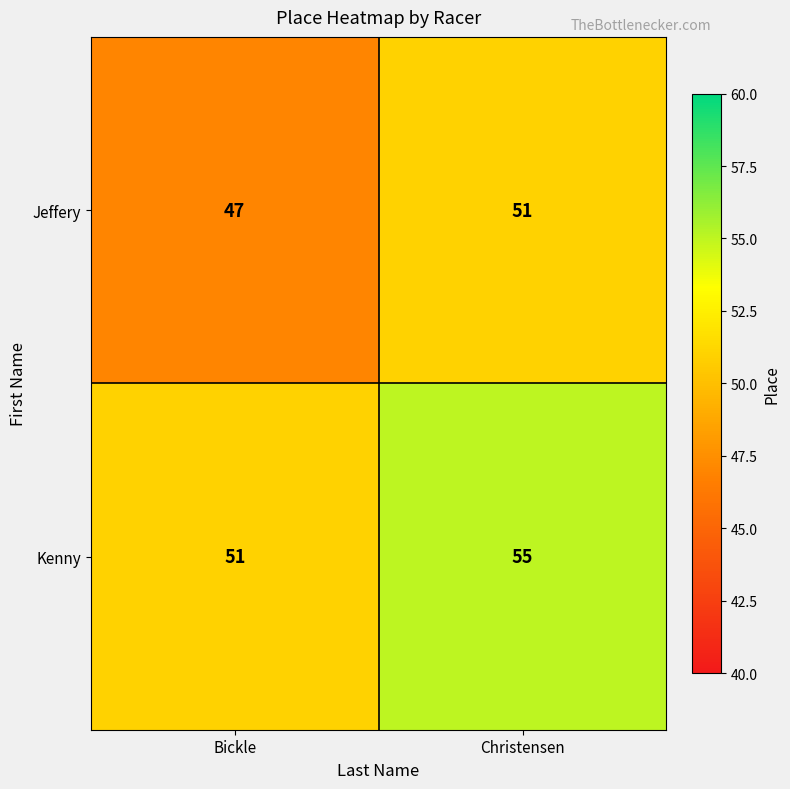

What is the sum of all Jeffery values?

98